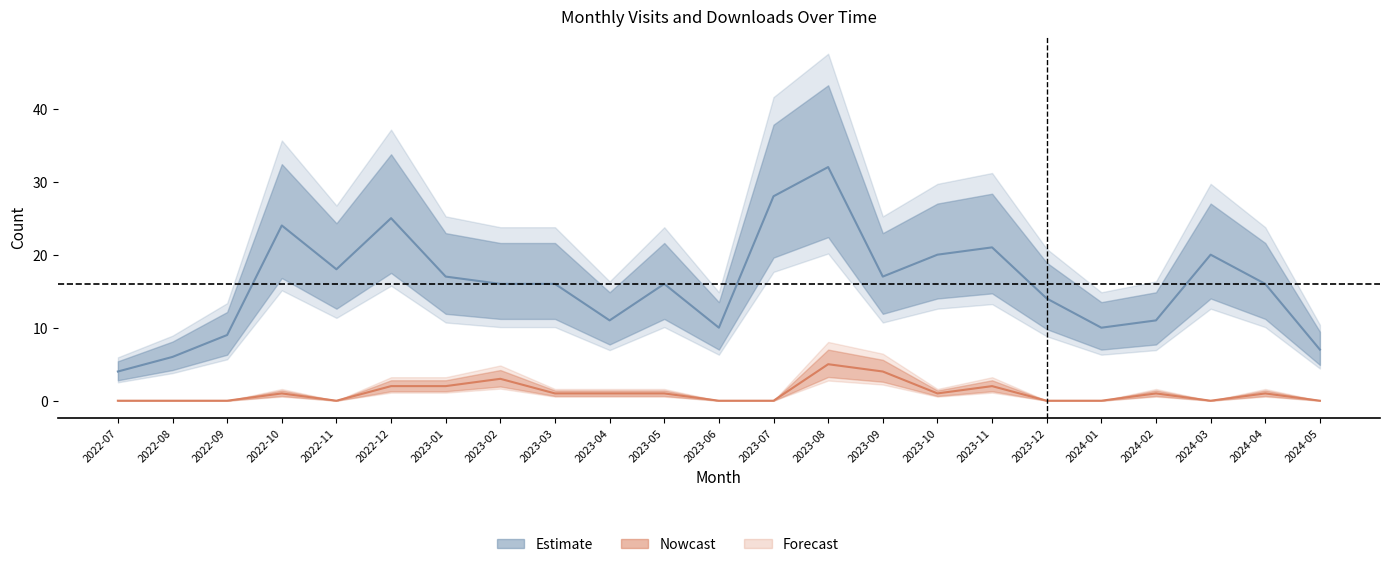

At how many categories does at least one series exceed 14?

14